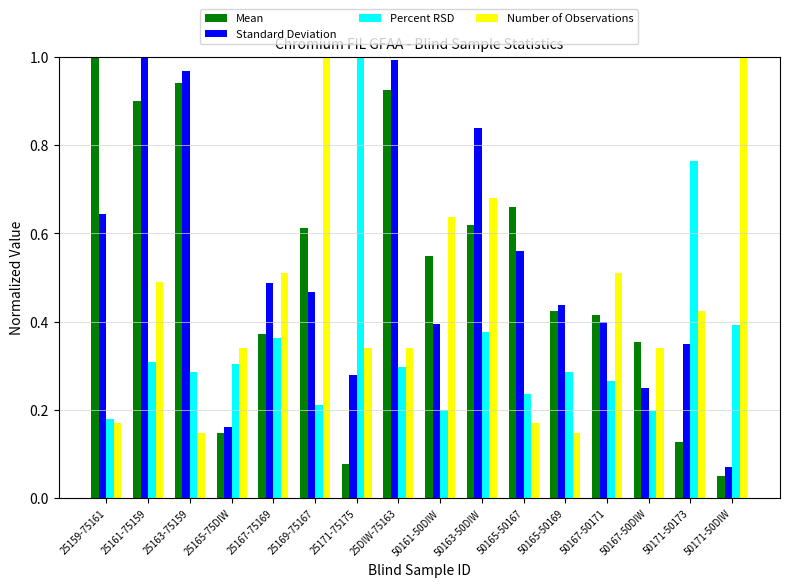

What is the sum of all Mean values?

8.2